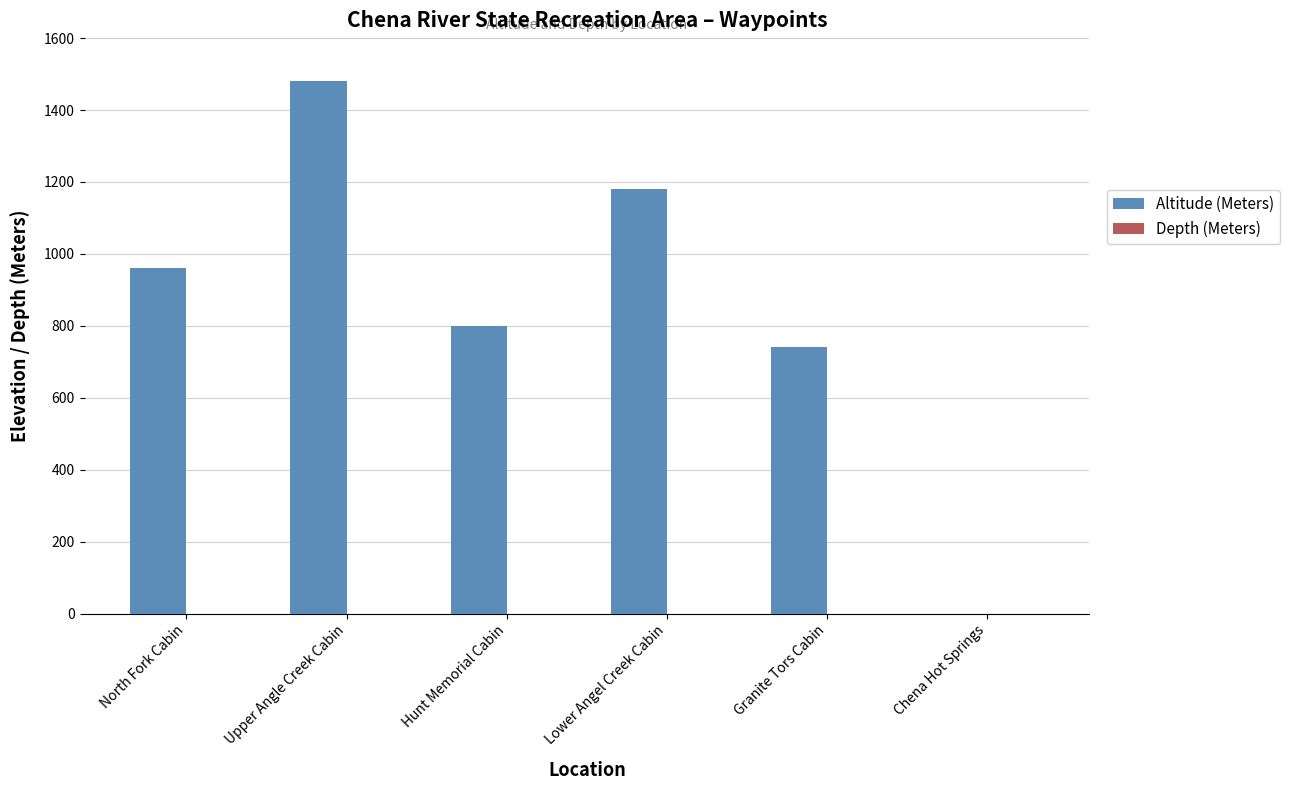

Which category has the highest value across all series?

Upper Angle Creek Cabin